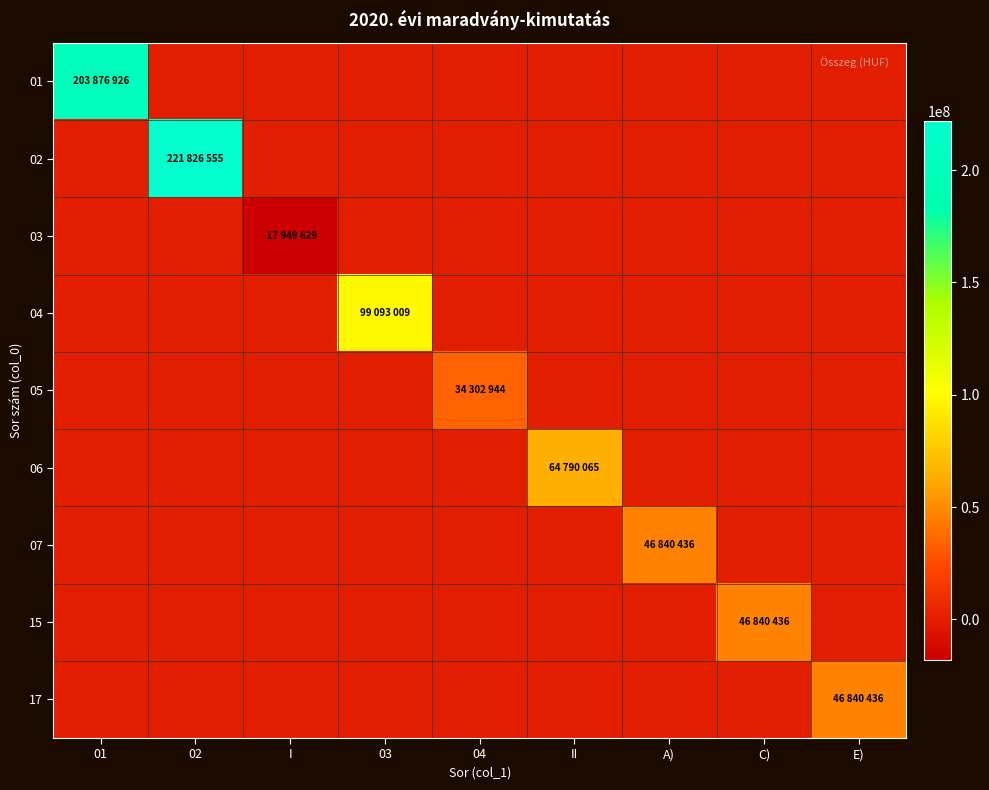

Reading left to right, list all the values displayed in this chart.

01: 01=203876926	02=0	I=0	03=0	04=0	II=0	A)=0	C)=0	E)=0
02: 01=0	02=221826555	I=0	03=0	04=0	II=0	A)=0	C)=0	E)=0
03: 01=0	02=0	I=-17949629	03=0	04=0	II=0	A)=0	C)=0	E)=0
04: 01=0	02=0	I=0	03=99093009	04=0	II=0	A)=0	C)=0	E)=0
05: 01=0	02=0	I=0	03=0	04=34302944	II=0	A)=0	C)=0	E)=0
06: 01=0	02=0	I=0	03=0	04=0	II=64790065	A)=0	C)=0	E)=0
07: 01=0	02=0	I=0	03=0	04=0	II=0	A)=46840436	C)=0	E)=0
15: 01=0	02=0	I=0	03=0	04=0	II=0	A)=0	C)=46840436	E)=0
17: 01=0	02=0	I=0	03=0	04=0	II=0	A)=0	C)=0	E)=46840436